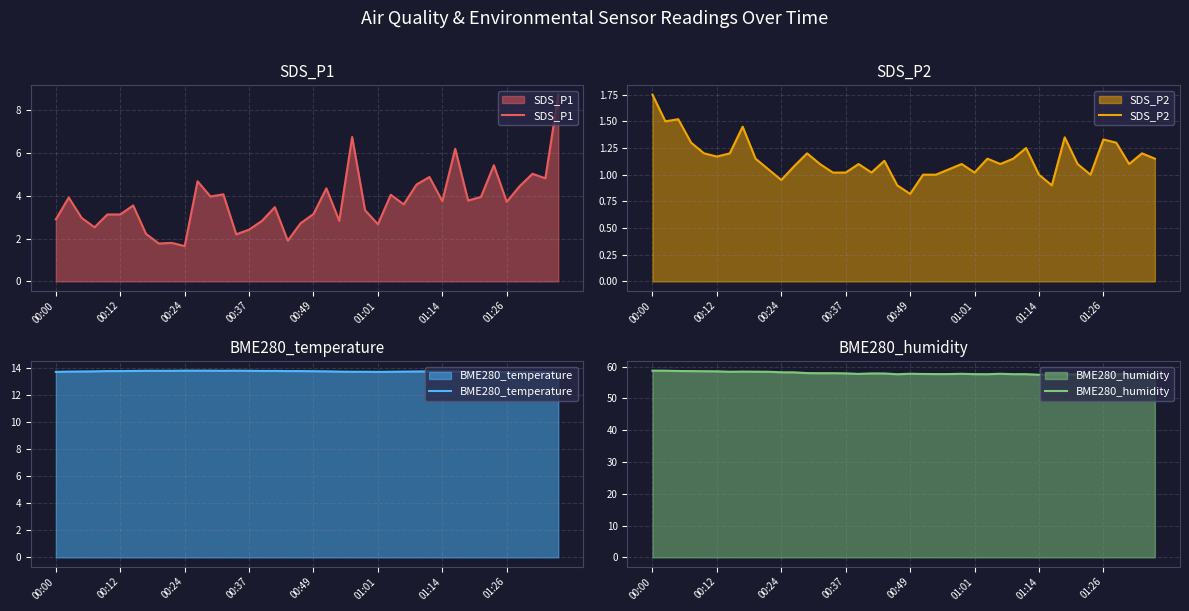

The value of BME280_humidity at 27 is 57.7. True or false?

True